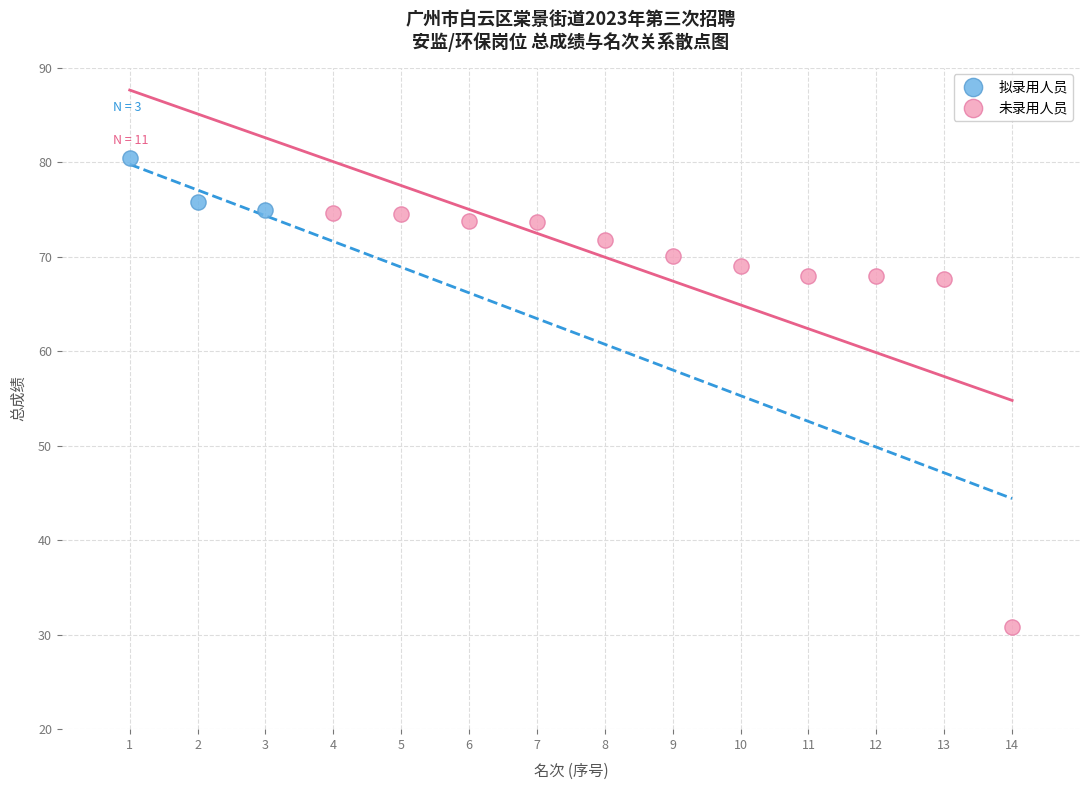

Which series reaches the maximum Y coordinate?

拟录用人员